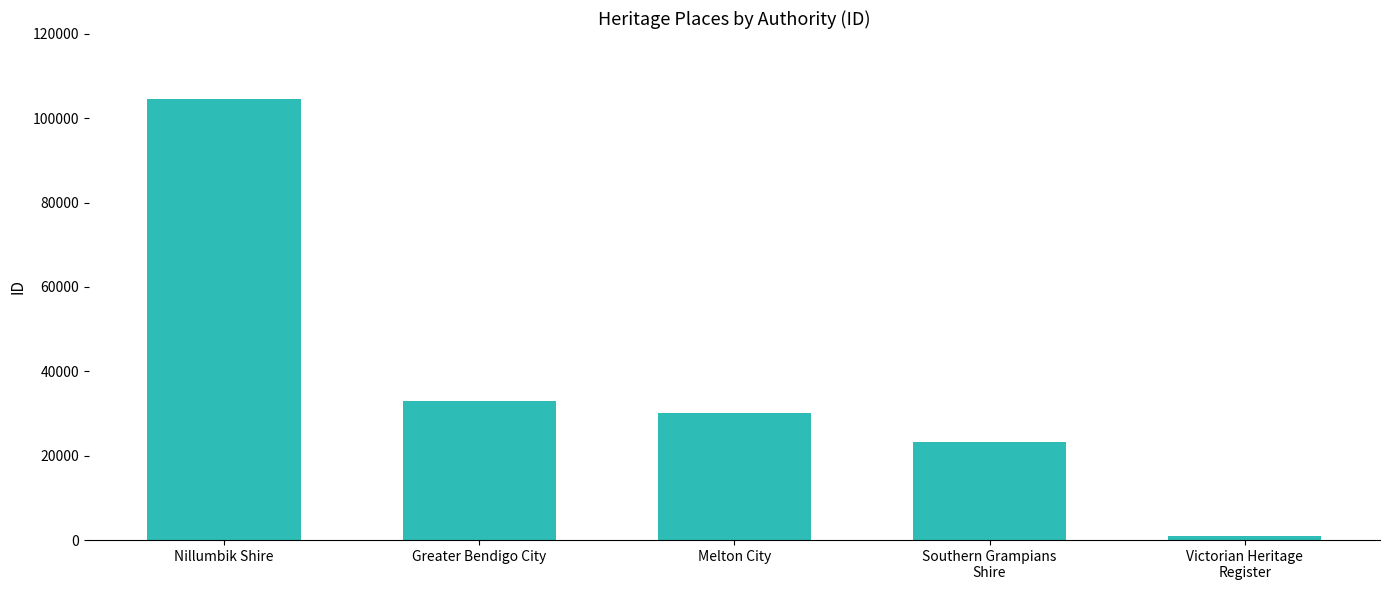

The chart shows a value of 30056.0 at Melton City. True or false?

True